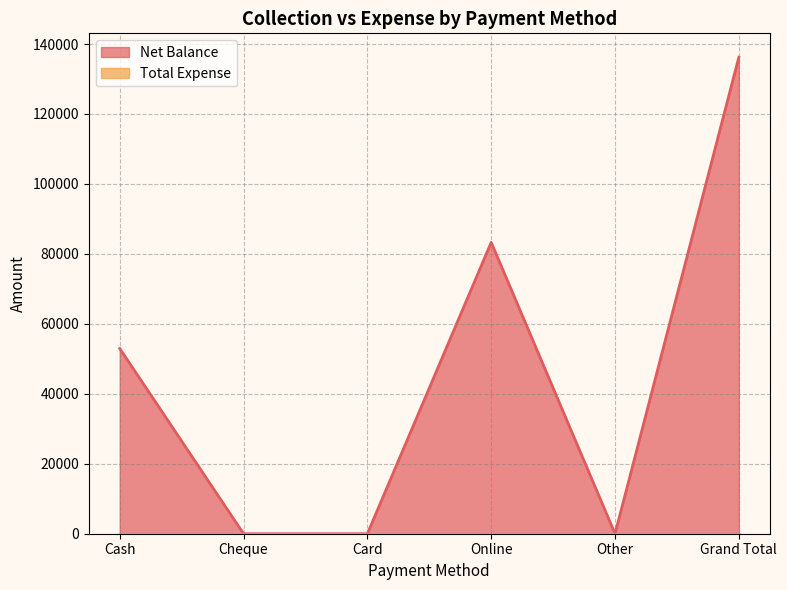

True or false: there are more than 0 points higher than both neighbors.

True